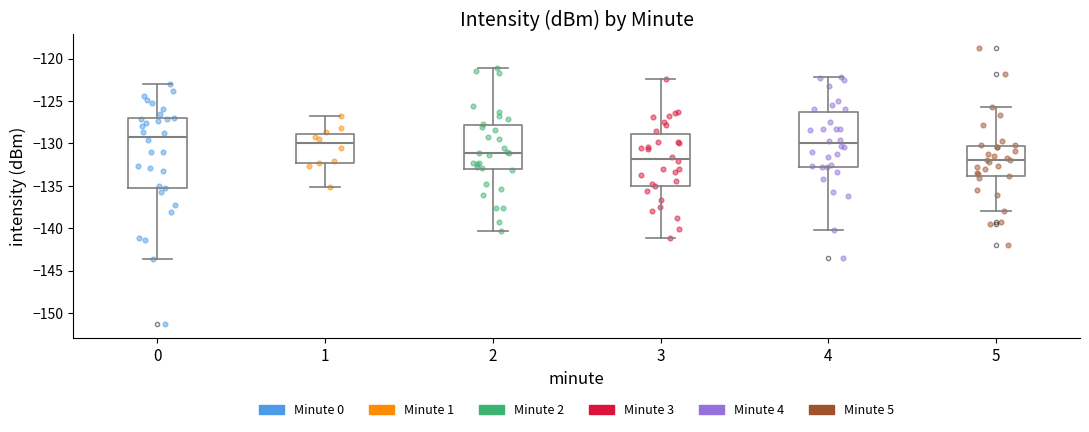

Comparing the boxes themselves (not the whiskers), which one is the tallest?

0